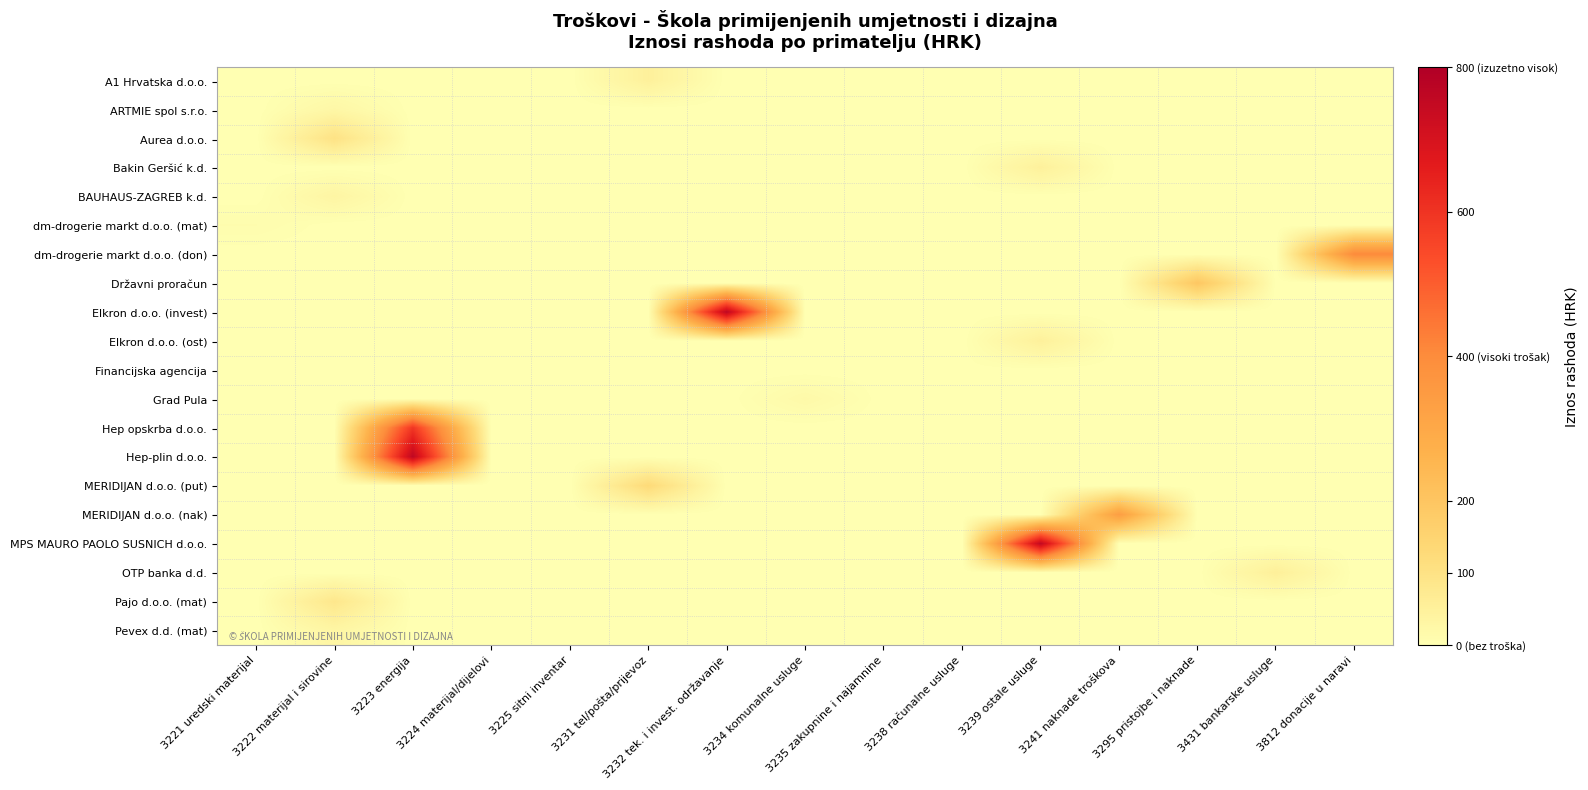

Which has a higher value, 3221 uredski materijal or 3234 komunalne usluge?

3221 uredski materijal